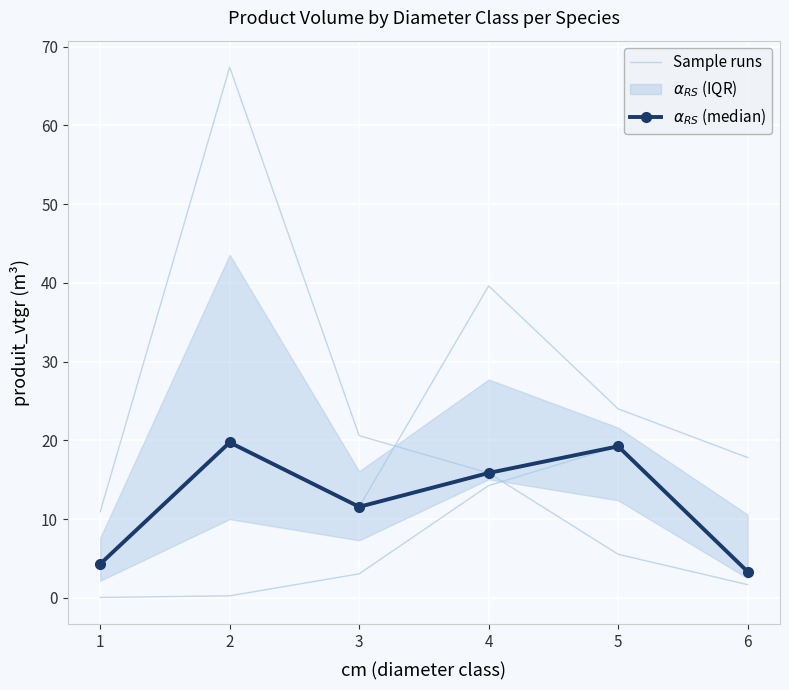

The value of Sample runs at 1 is 4.3. True or false?

True